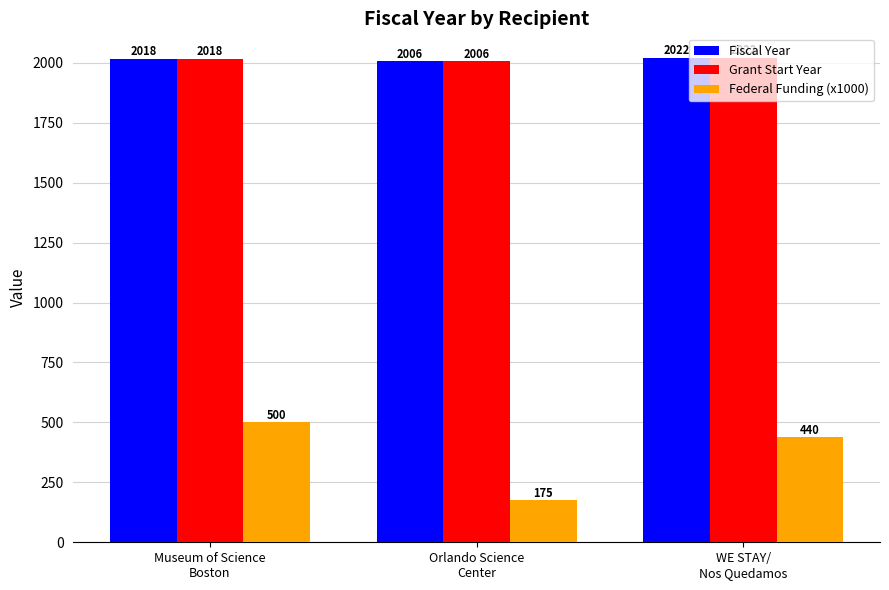

What is the difference between the maximum and second lowest values in the Federal Funding (x1000) series?

60